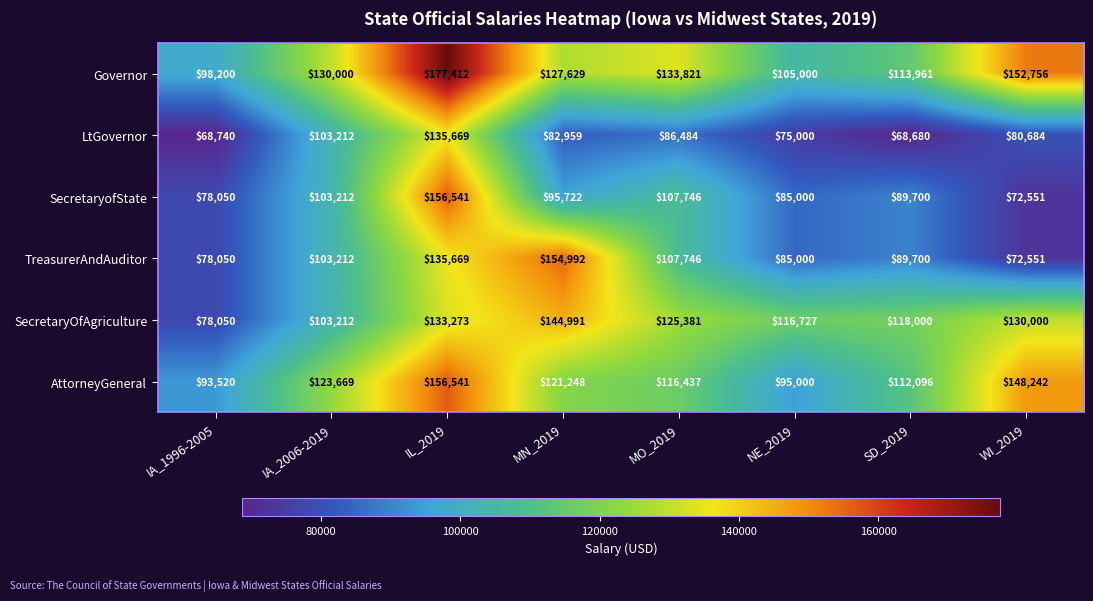

What is the difference between the SecretaryofState values at MN_2019 and WI_2019?

23171